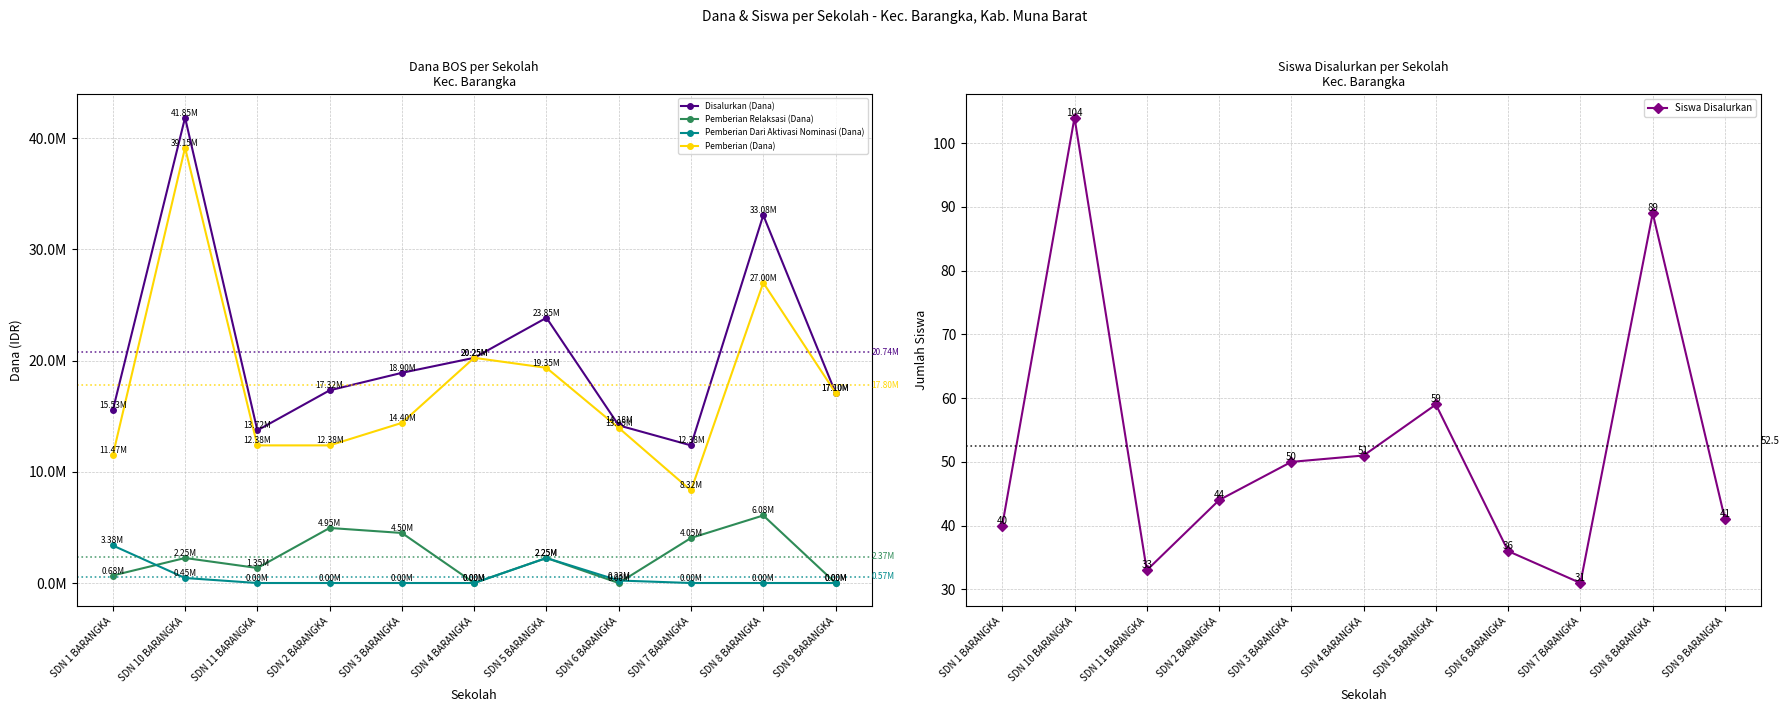

The value of Disalurkan (Dana) at SDN 7 BARANGKA is 12375000. True or false?

True